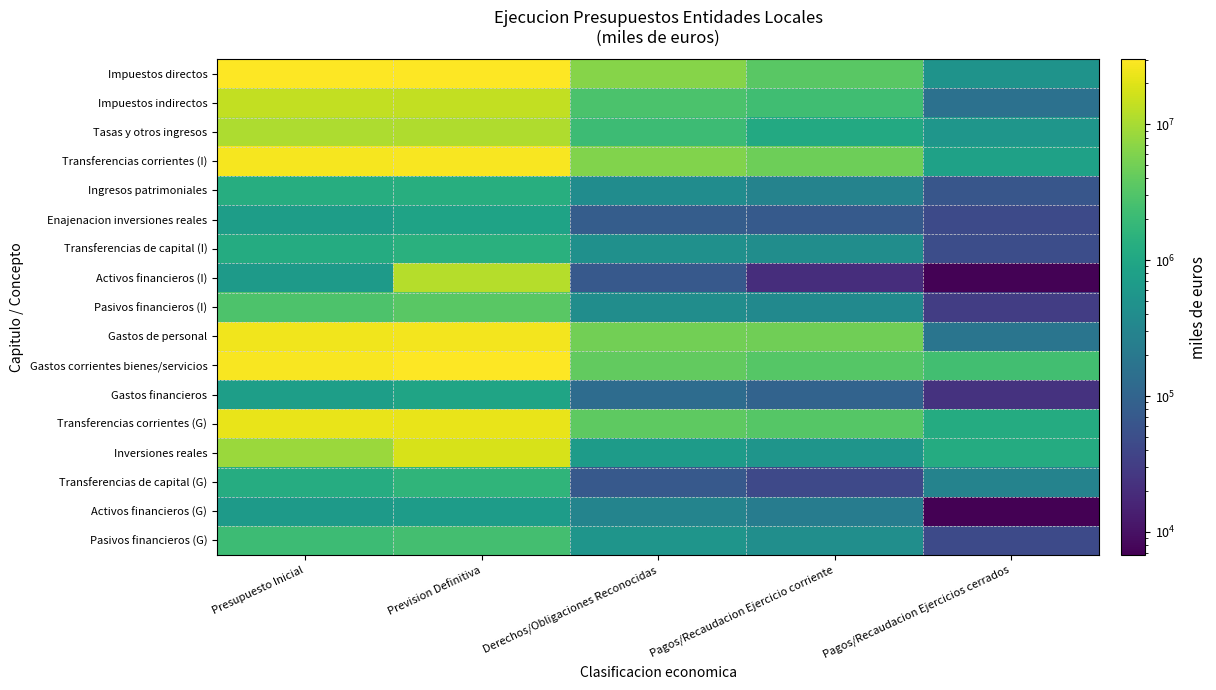

Which category has the lowest value across all series?

Pagos/Recaudacion Ejercicios cerrados